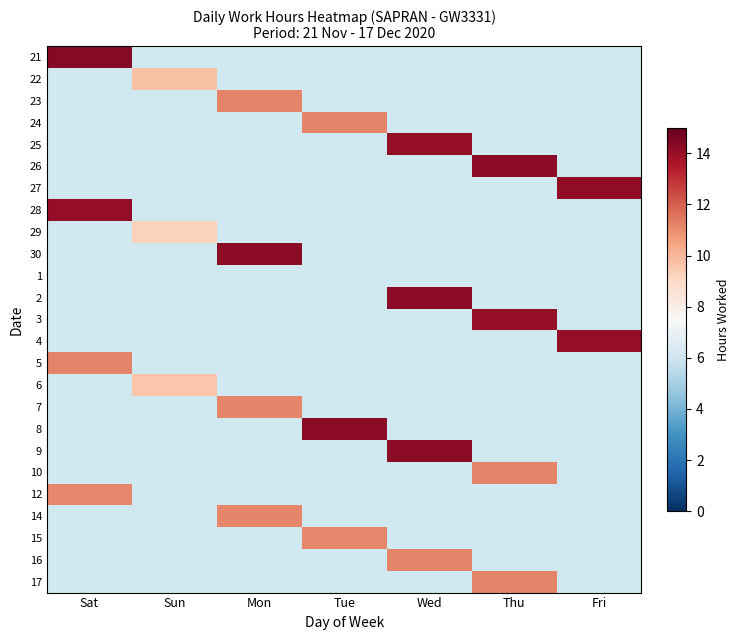

Count the number of categories in the chart.

7